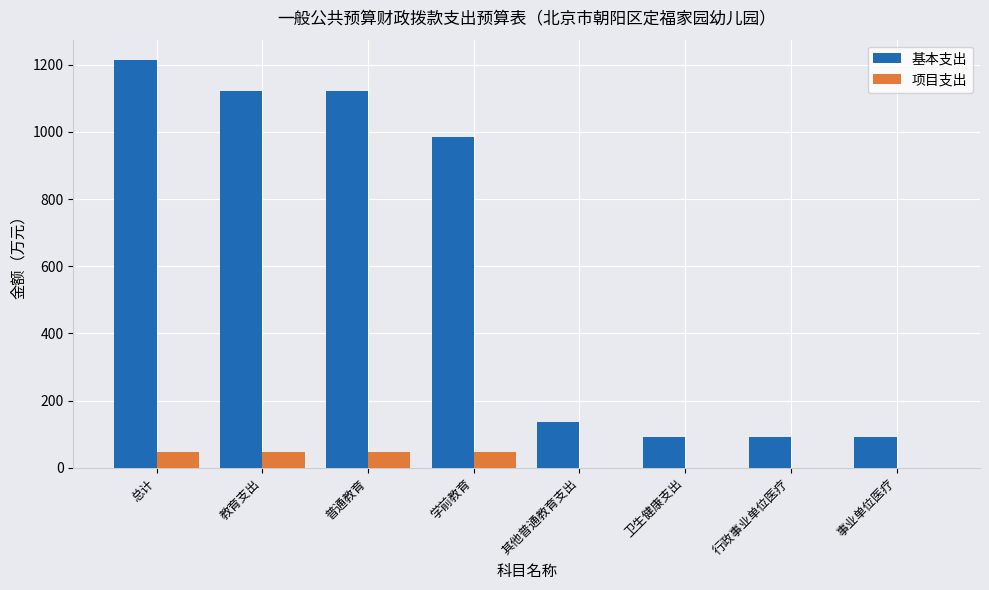

Where is 基本支出 nearest to the value 653?

学前教育